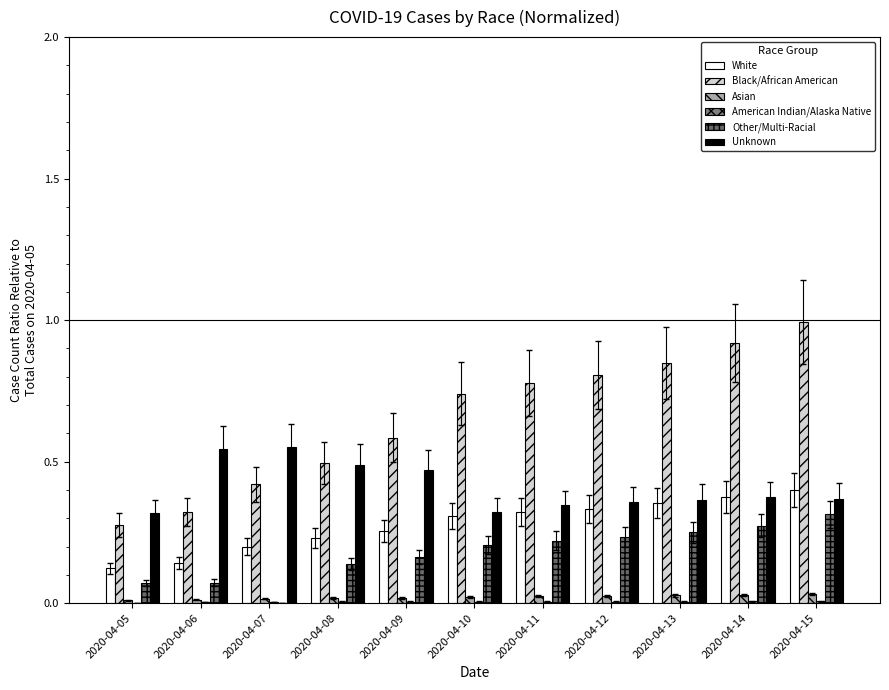

What is the difference between the maximum and minimum values in the Unknown series?

0.2